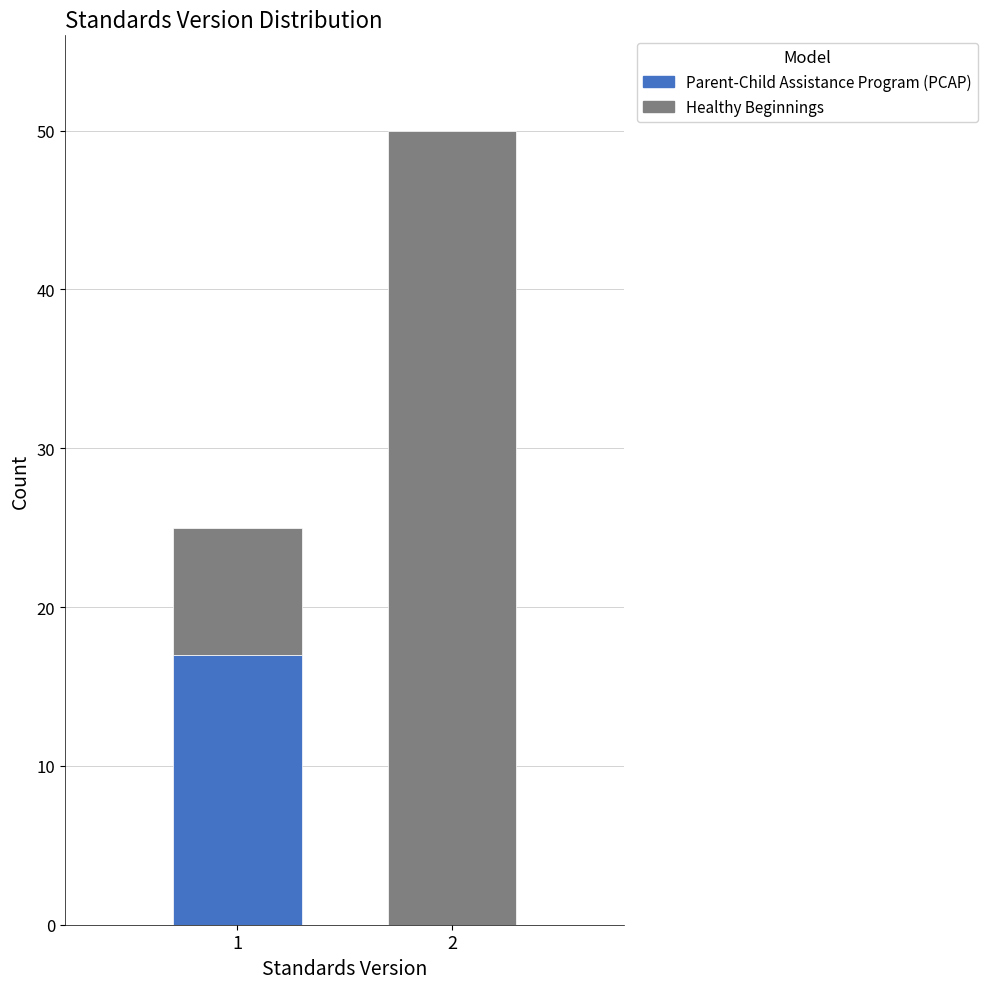

Reading left to right, what are the values for Healthy Beginnings?

1=8	2=50